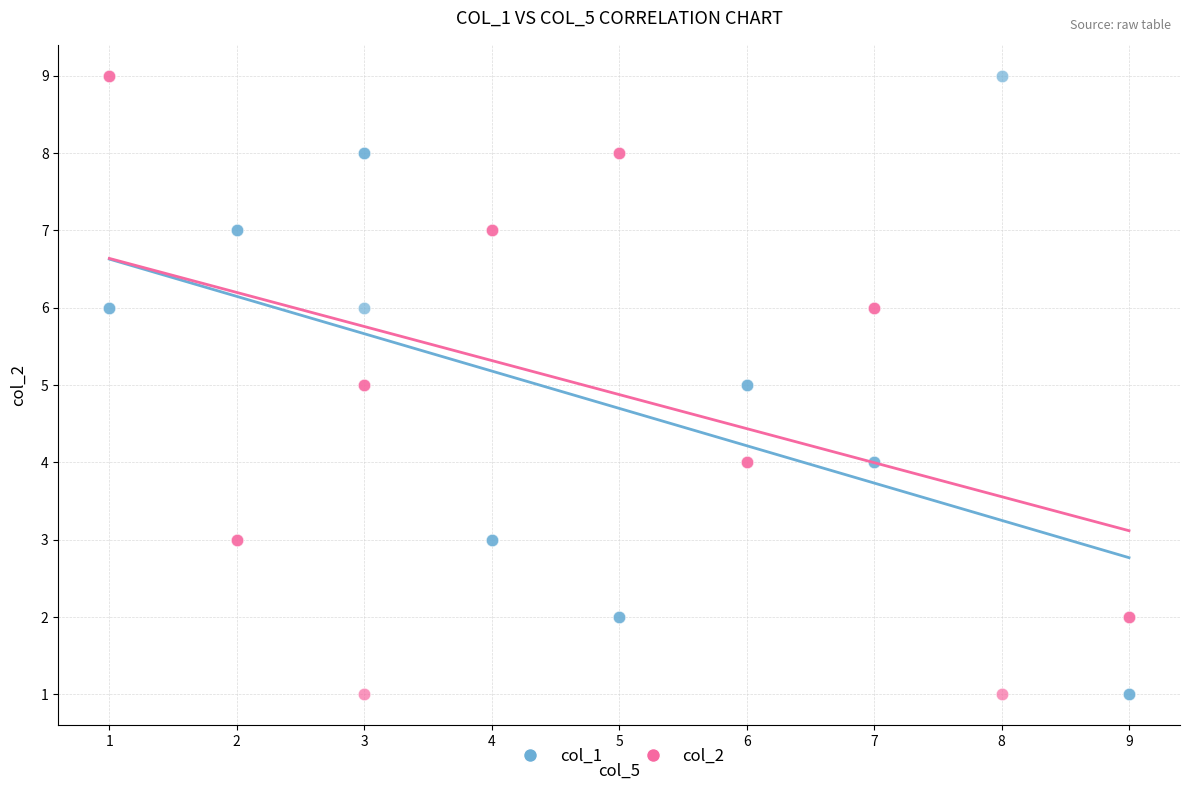

What is the X range (max minus min) for the scatter plot?

8